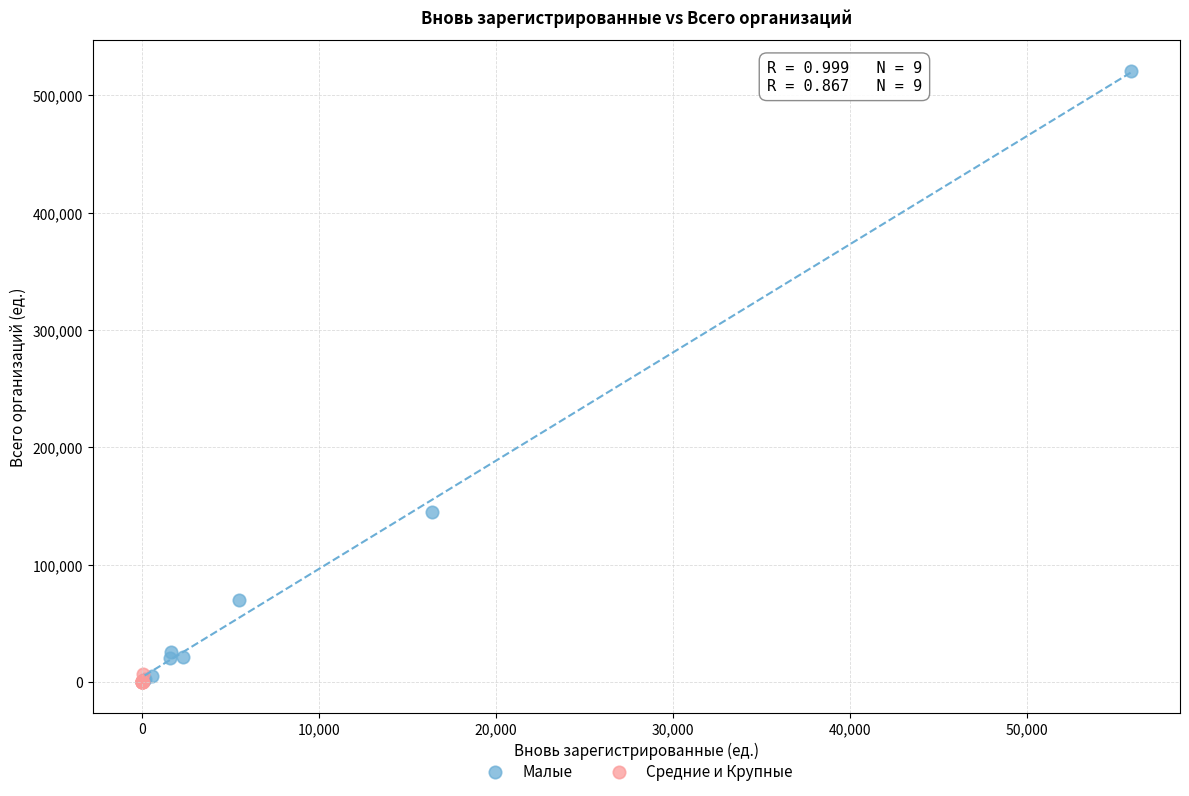

What are all the series names shown in the legend?

Малые, Средние и Крупные